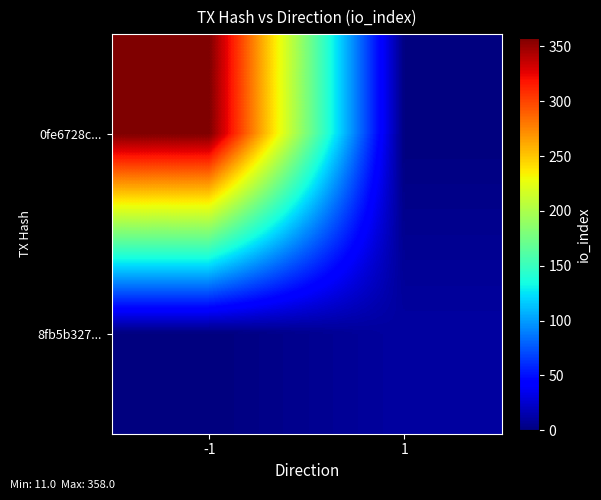

What is the total value across all series at 1?

11